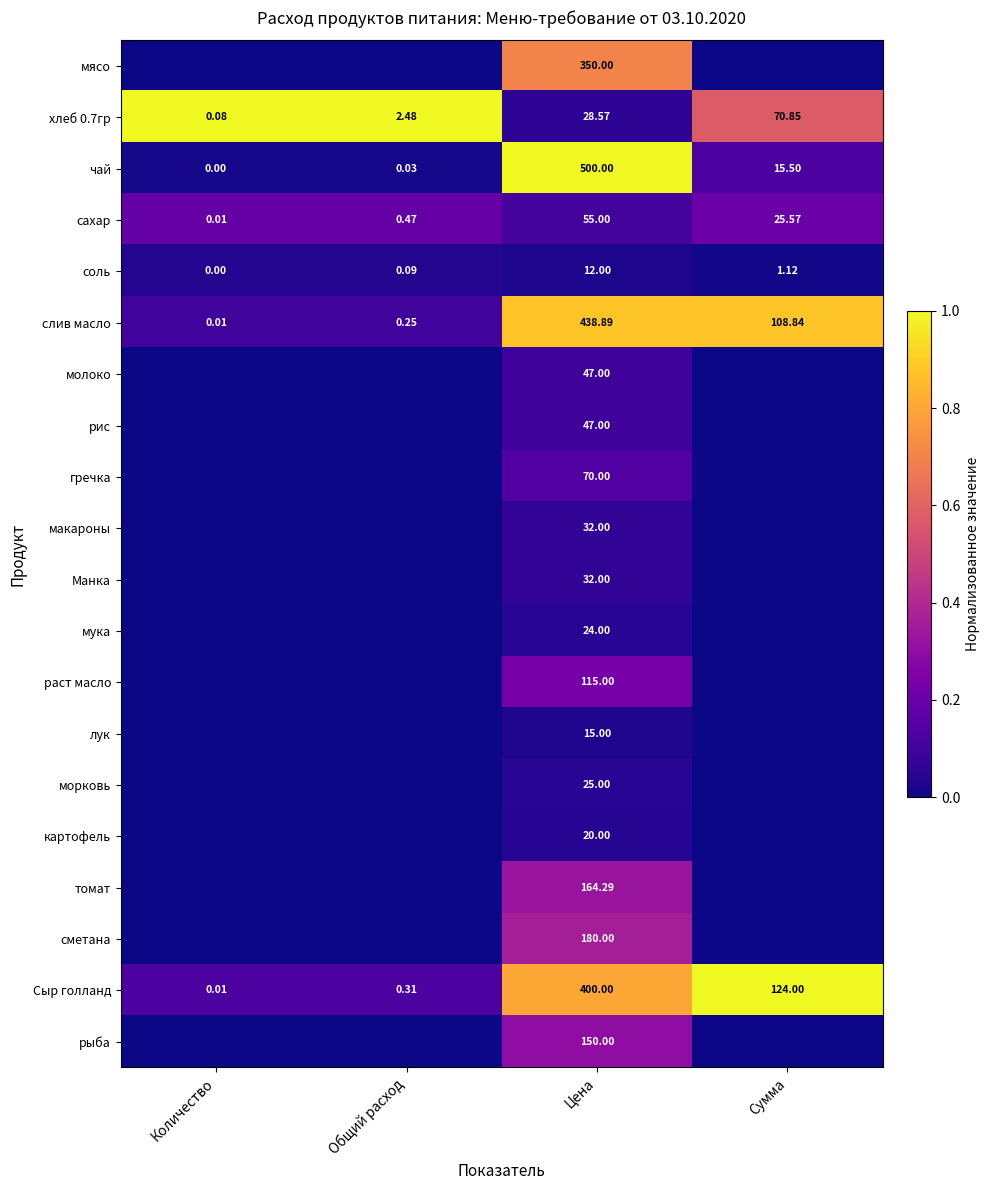

How many data points does each series have?

4